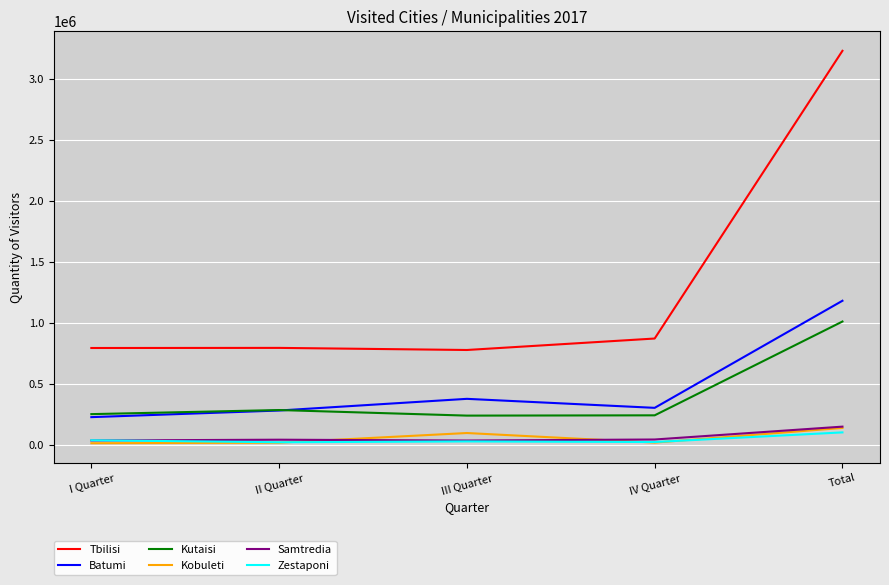

Which series has the largest total across all categories?

Tbilisi